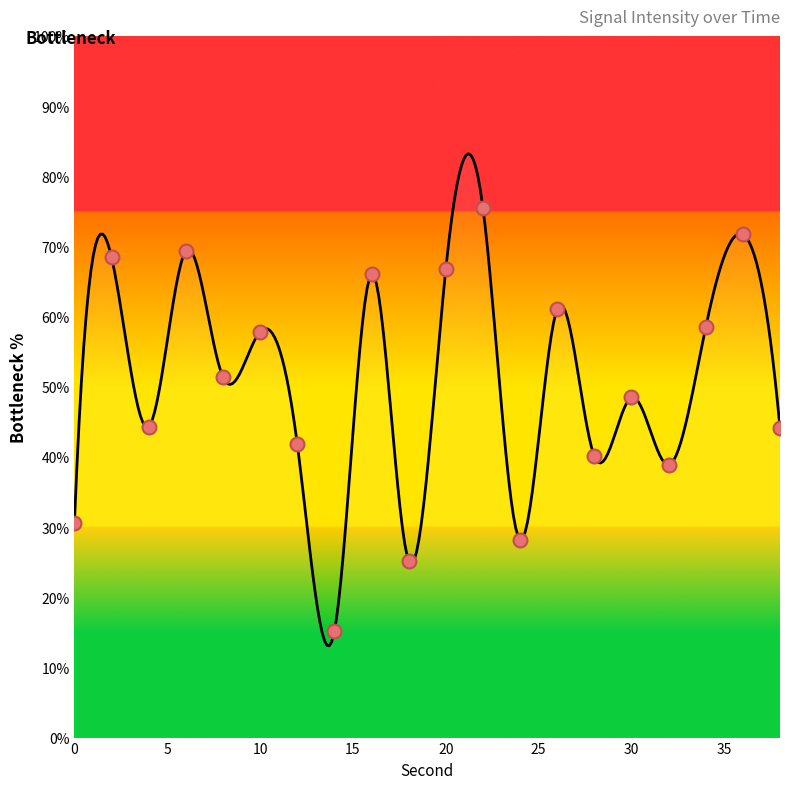

Which has a higher value, 6 or 16?

6